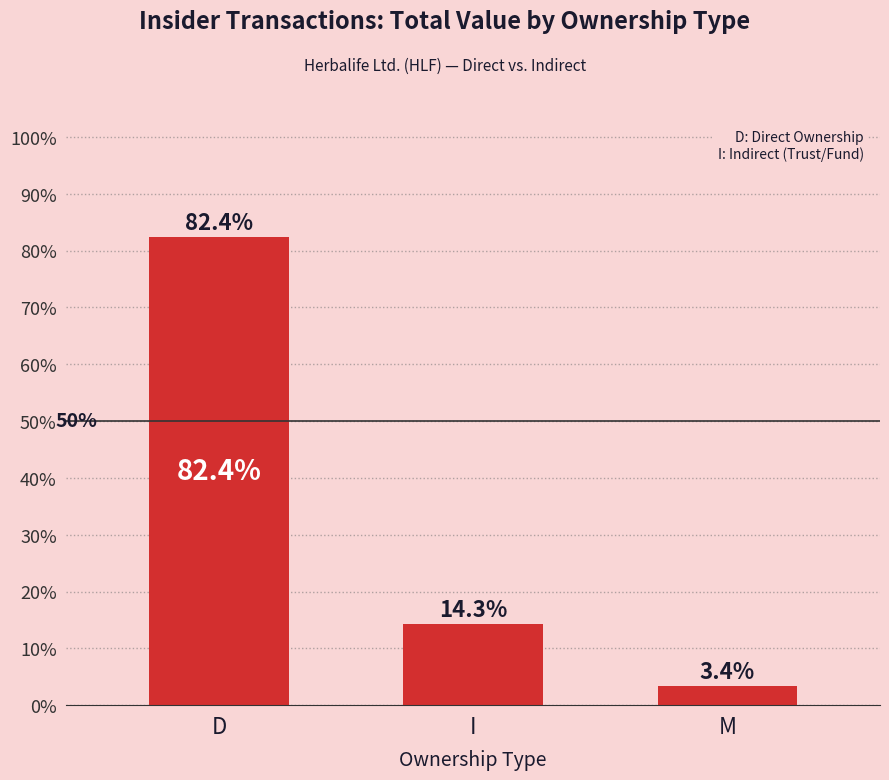

At which label does the data first exceed 14?

D